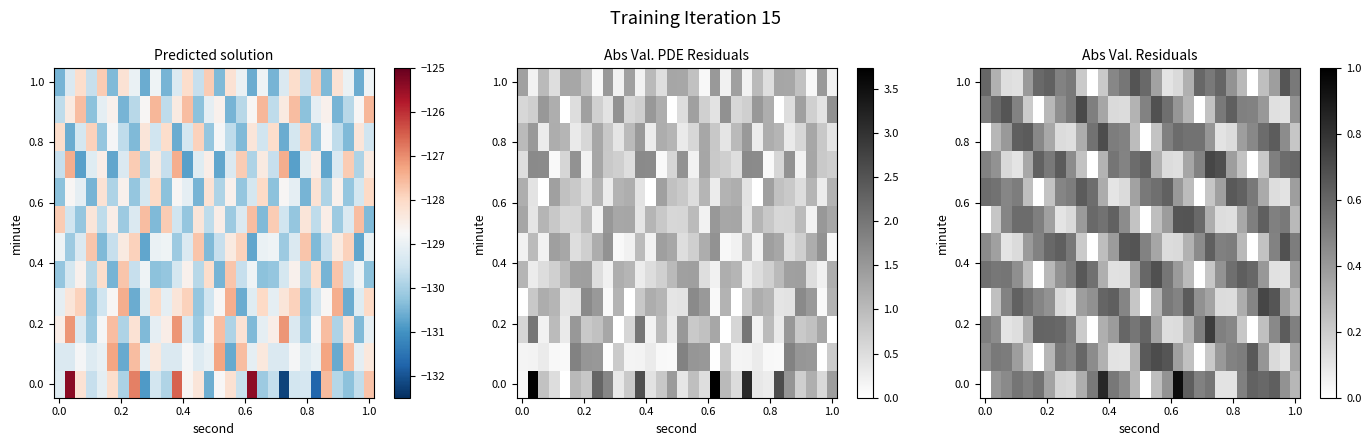

How many data points does each series have?

30